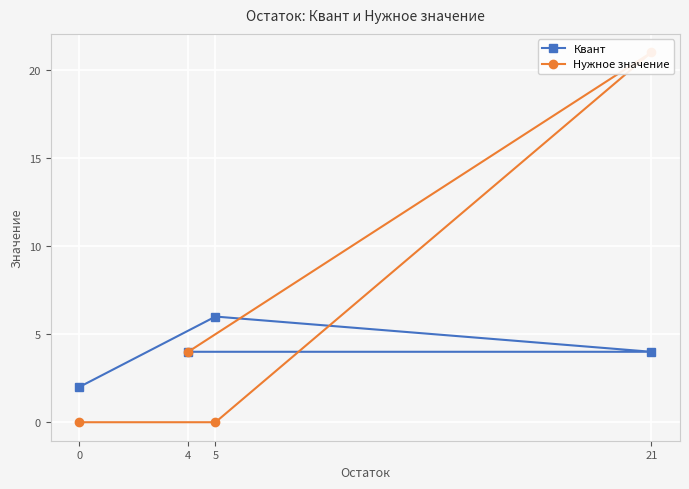

How many lines are shown in the chart?

2